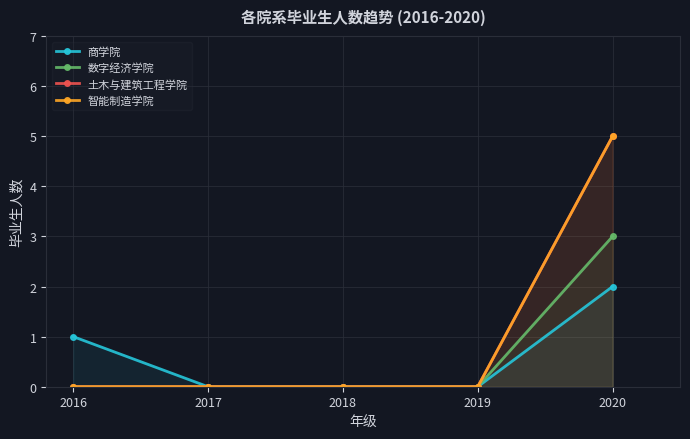

True or false: 土木与建筑工程学院 has more than 2 points higher than both neighbors.

False